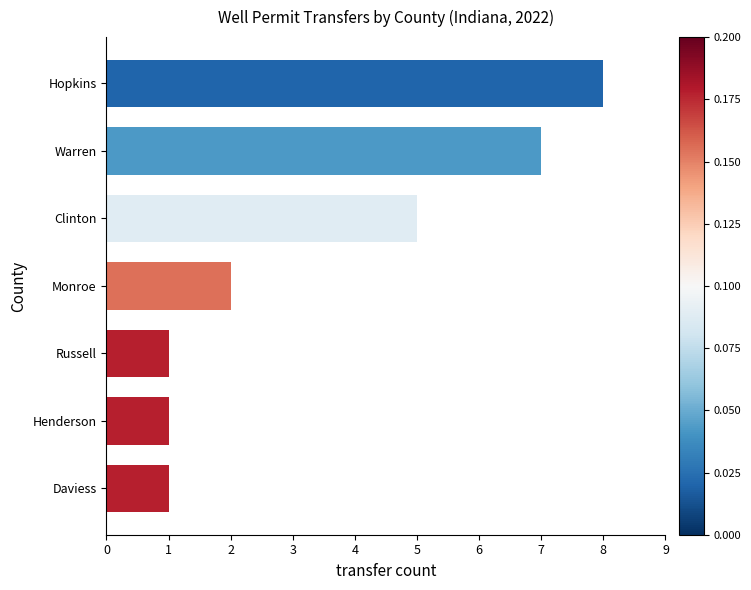

At which label is the value closest to 4?

Clinton